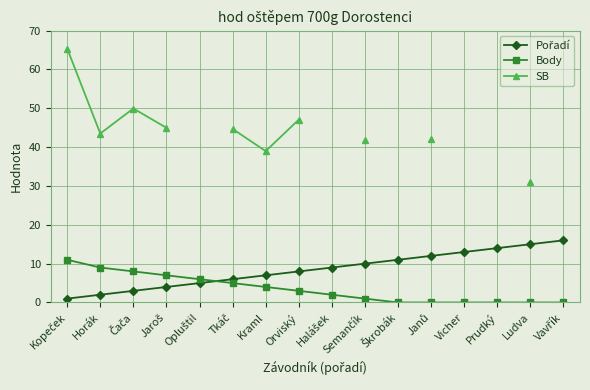

True or false: Pořadí has a value of 15.0 at Ludva.

True